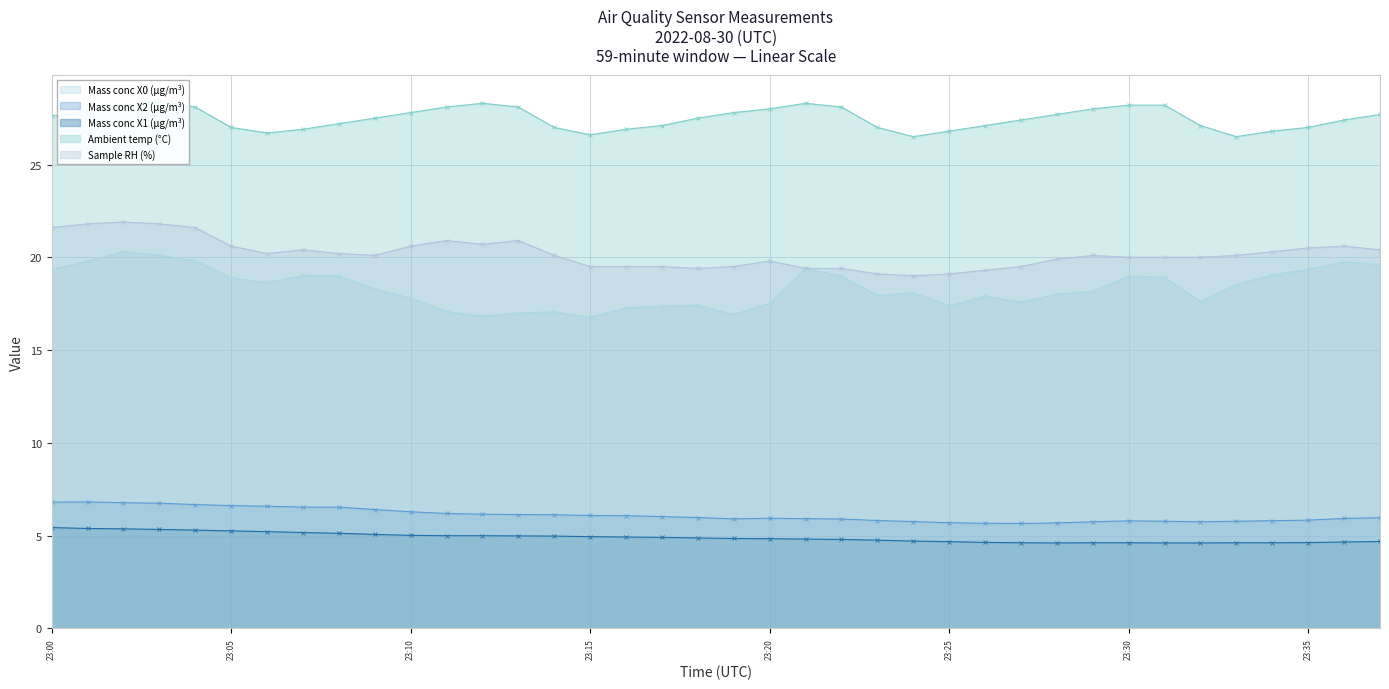

At which category is the sum across all series the highest?

23:02